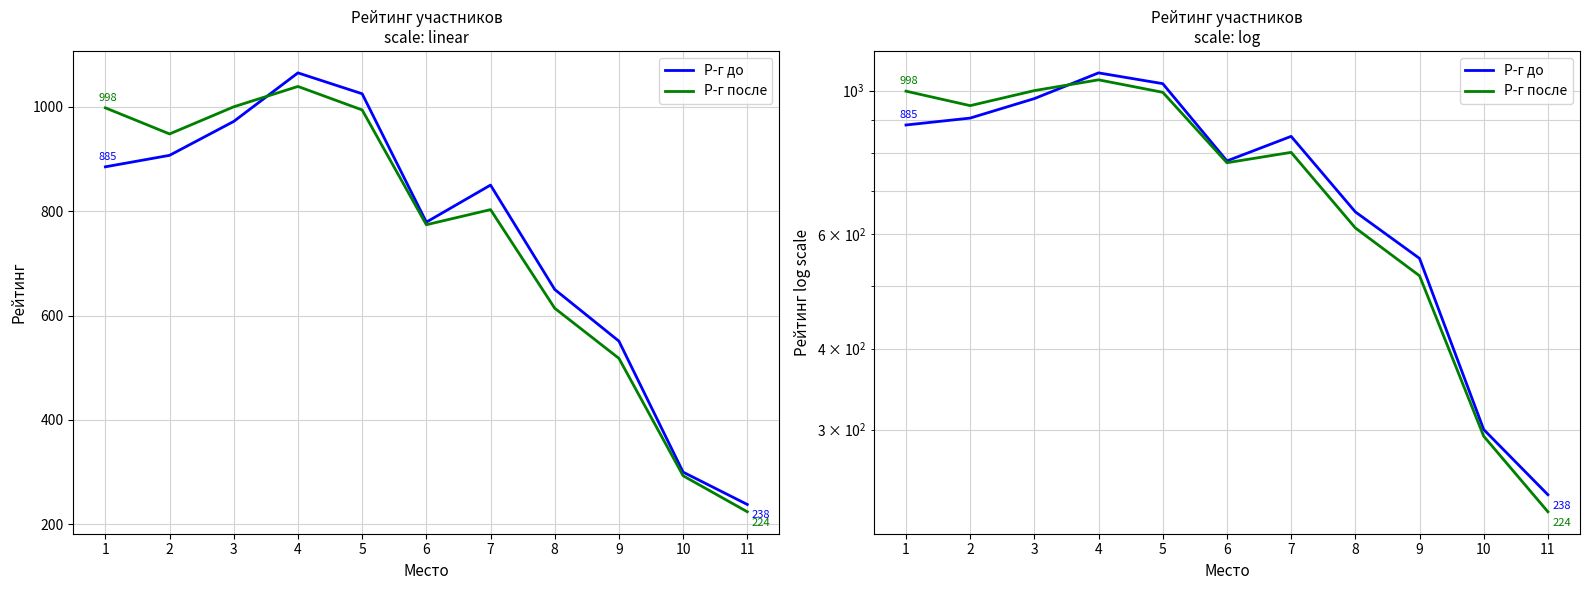

What is the value of the Р-г после point at the 6th from the left?

774